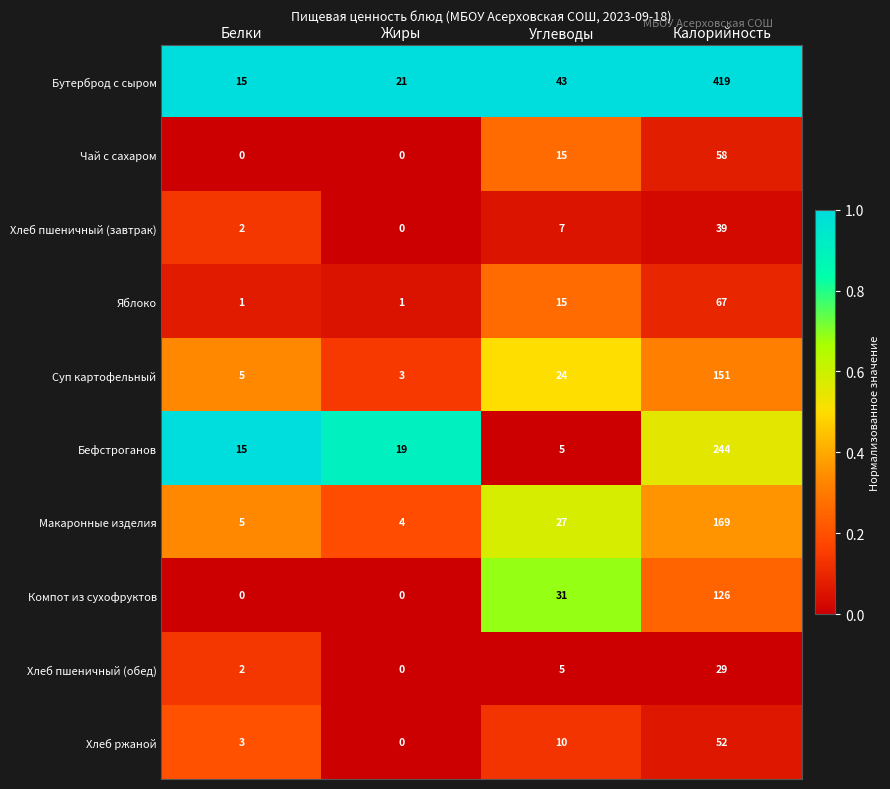

What is the lowest value of the Бутерброд с сыром series?

15